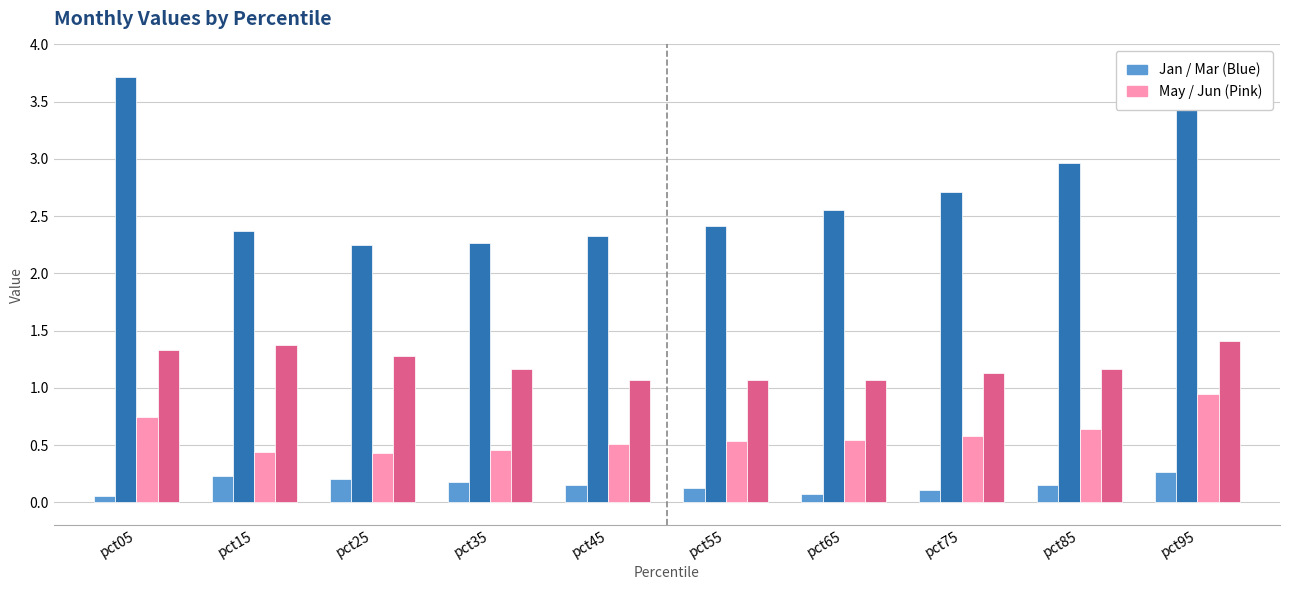

What is the spread (max minus min) of values at pct95?

3.3